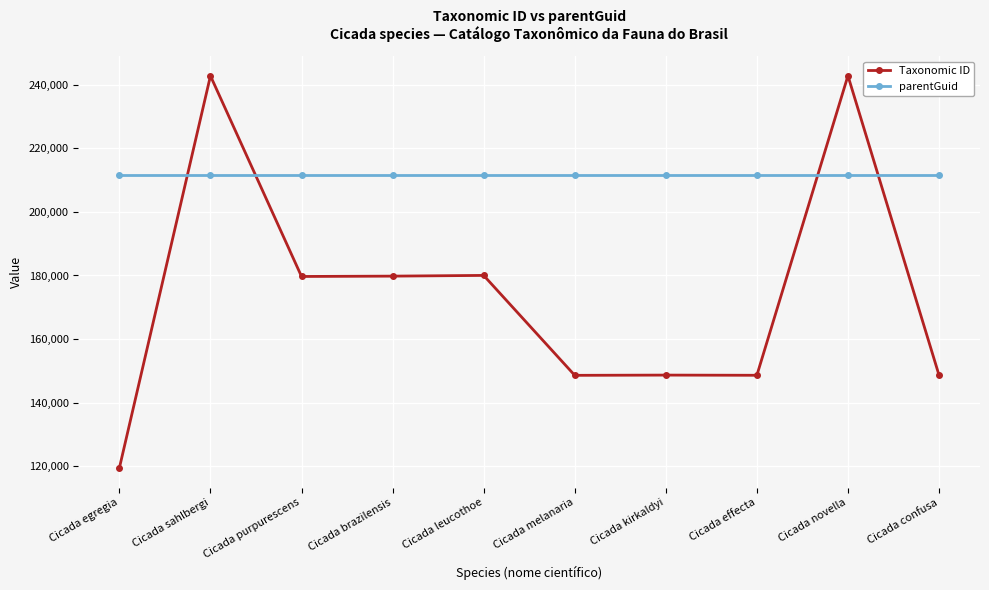

How many intersections are there between parentGuid and Taxonomic ID?

4